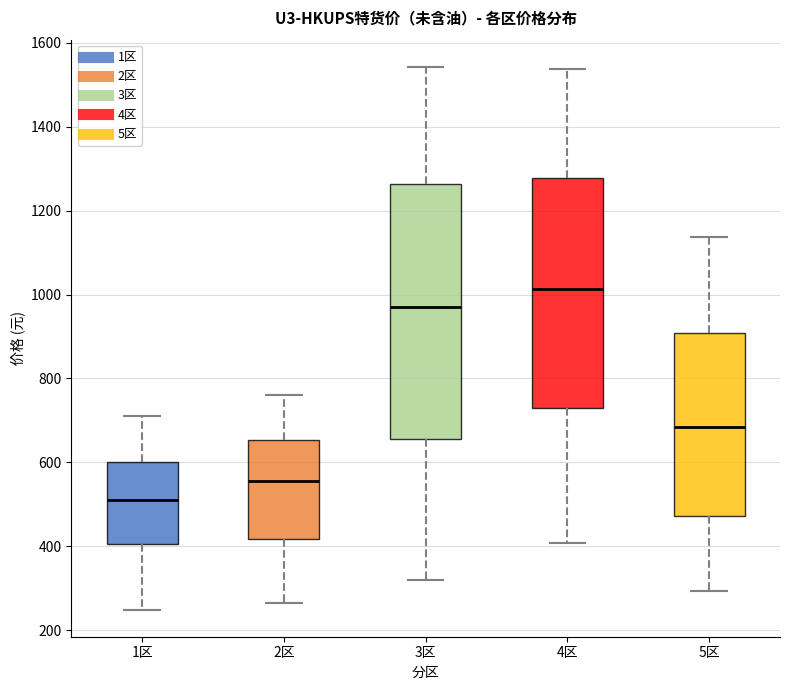

Reading left to right, read every box against the y-axis: the position of its median line, the range the box covers, and the ends of its whiskers. The values are not printed on the chart, so give them approximately, as read against the axis.

1区: median 520, box 400 to 600, whiskers 240 to 720
2区: median 560, box 420 to 660, whiskers 260 to 760
3区: median 980, box 660 to 1260, whiskers 320 to 1540
4区: median 1020, box 720 to 1280, whiskers 400 to 1540
5区: median 680, box 480 to 900, whiskers 300 to 1140